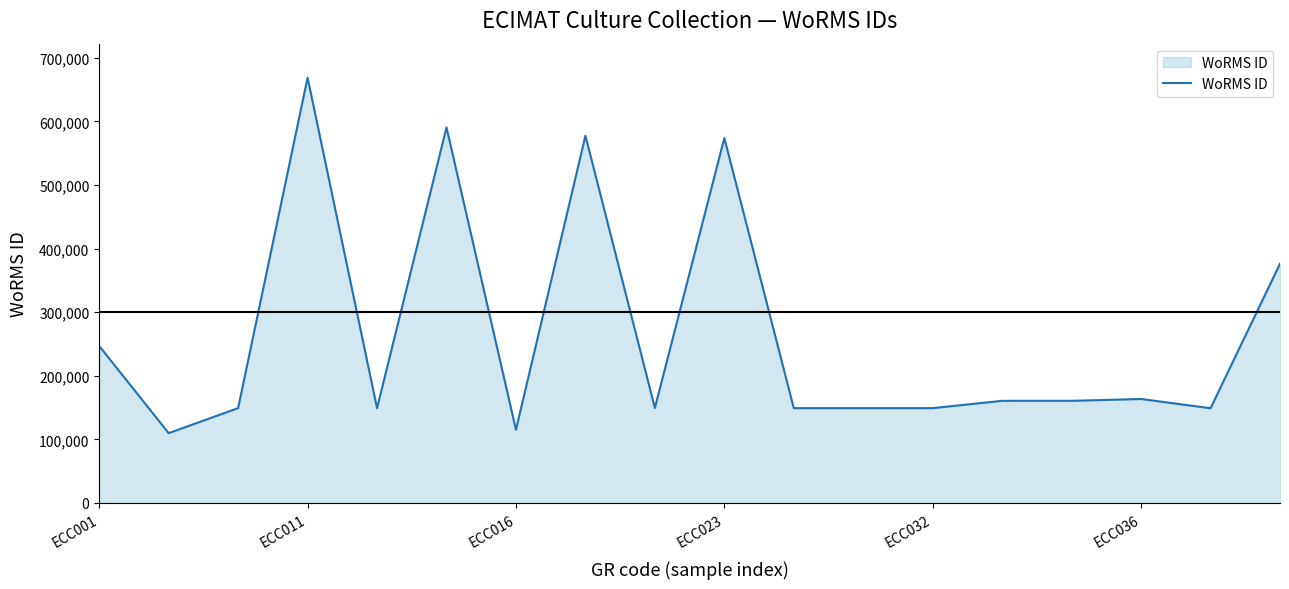

What is the greatest value displayed?

668848